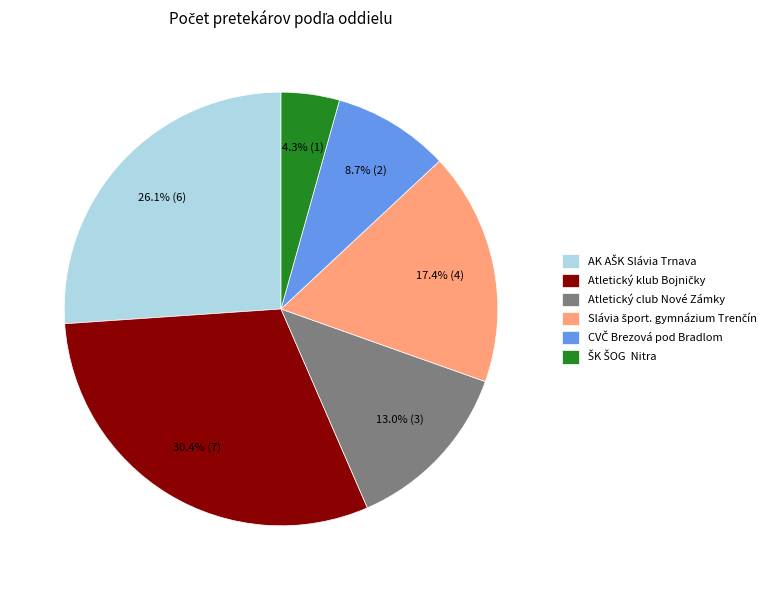

To the nearest percent, what is the difference between the largest and smallest slice percentages?

26%